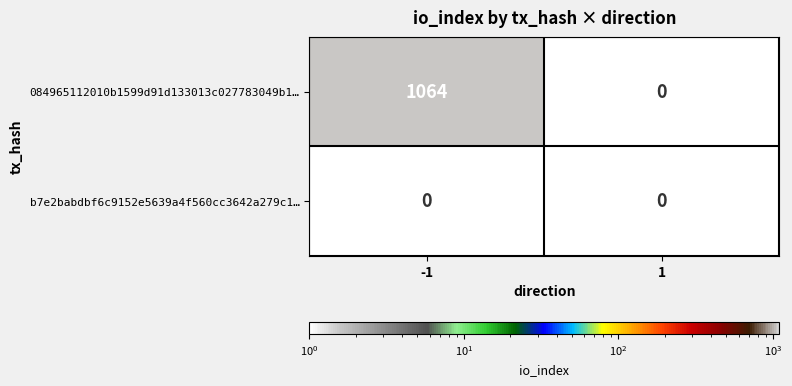

What is the greatest value displayed?

1064